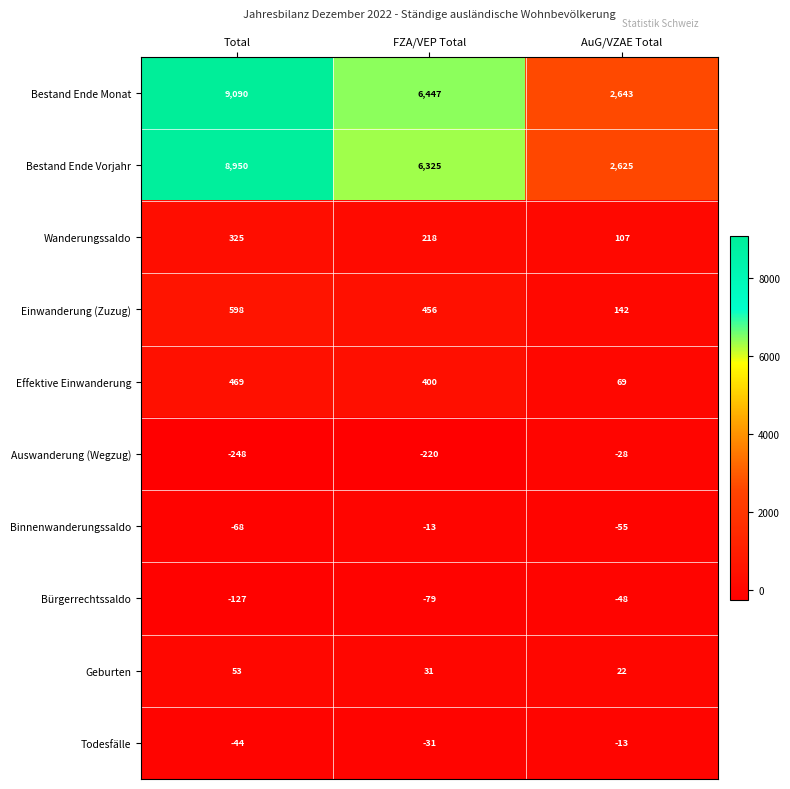

Reading left to right, extract all data points from this chart.

Bestand Ende Monat: 9090	6447	2643
Bestand Ende Vorjahr: 8950	6325	2625
Wanderungssaldo: 325	218	107
Einwanderung (Zuzug): 598	456	142
Effektive Einwanderung: 469	400	69
Auswanderung (Wegzug): -248	-220	-28
Binnenwanderungssaldo: -68	-13	-55
Bürgerrechtssaldo: -127	-79	-48
Geburten: 53	31	22
Todesfälle: -44	-31	-13